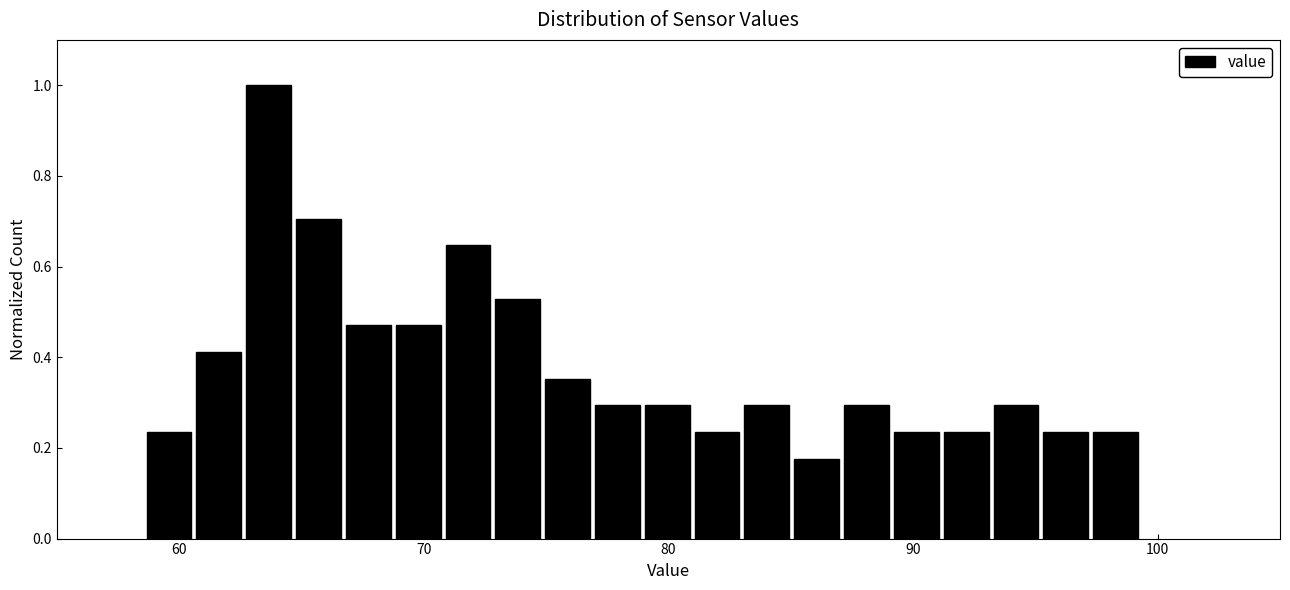

Around what value on the x-axis is the tallest bar? Give the approximate position of its centre, as read against the axis.

64